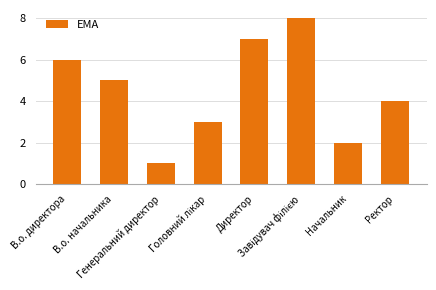

What value does the data have at Директор?

7